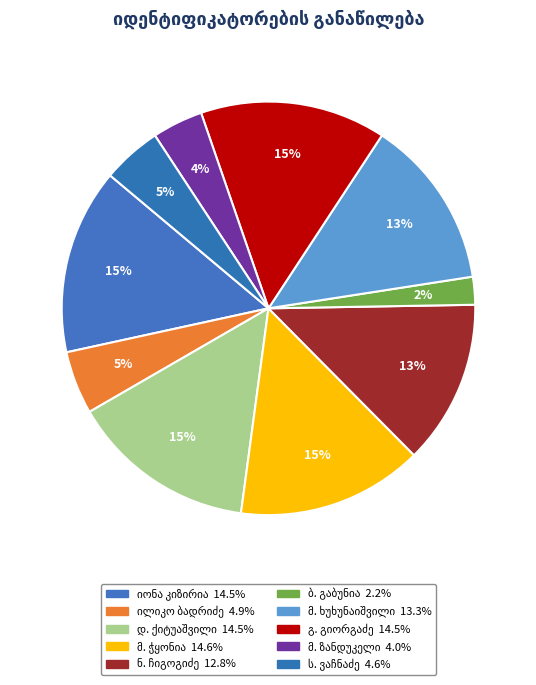

The მიხეილ ზურაბის ძე ზანდუკელი slice represents 14% of the pie. True or false?

False